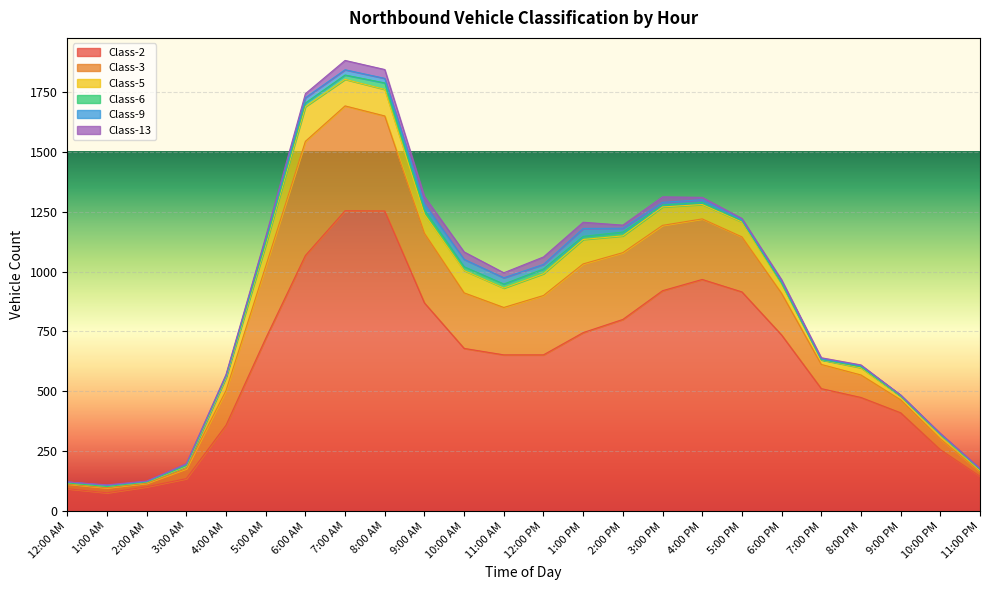

Reading right to left, list all the values displayed in this chart.

Class-2: 145	256	410	474	511	735	915	967	920	800	745	652	652	679	869	1253	1254	1067	721	358	135	101	76	93
Class-3: 19	45	54	94	101	174	230	253	273	279	287	248	198	232	291	397	438	477	301	145	42	15	21	20
Class-5: 5	18	16	30	19	40	62	60	77	70	102	91	81	93	79	111	111	145	88	54	9	4	5	3
Class-6: 4	1	0	4	1	2	6	8	8	16	13	20	17	16	19	27	18	15	12	6	3	1	0	1
Class-9: 3	2	4	5	3	9	4	12	11	16	33	19	26	31	25	19	22	22	16	2	7	2	5	4
Class-13: 1	2	0	3	5	6	5	10	23	13	26	31	21	31	30	37	39	17	7	5	1	2	2	0